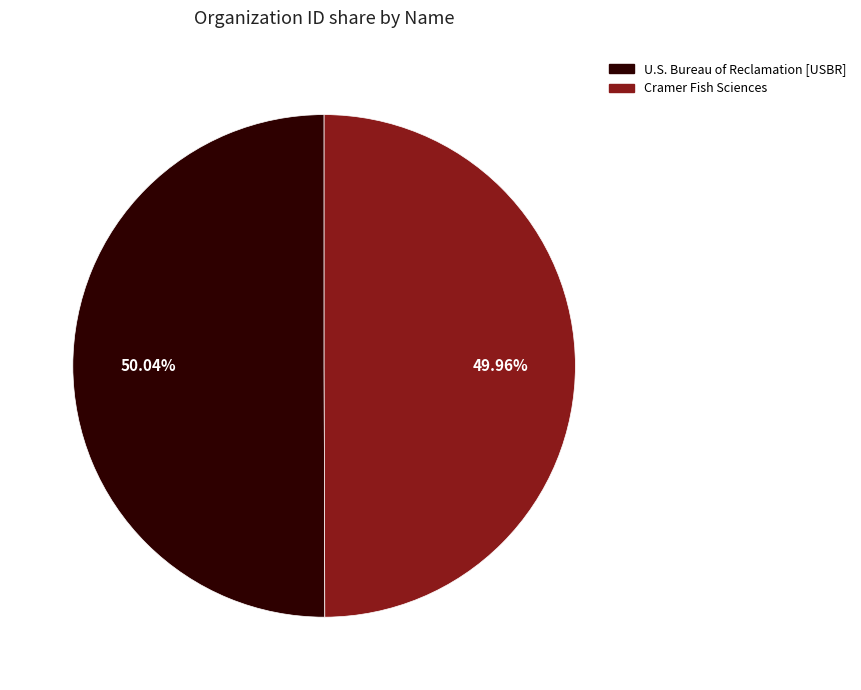

Count the number of slices in the pie.

2